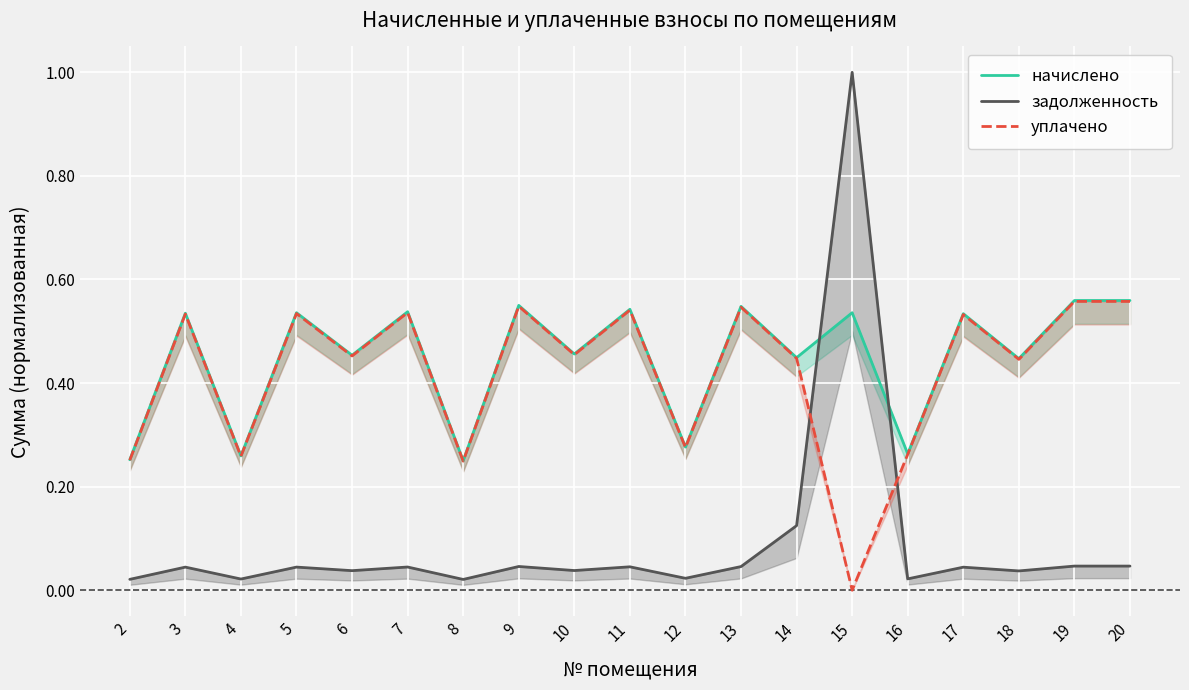

True or false: задолженность and начислено intersect in this chart.

True